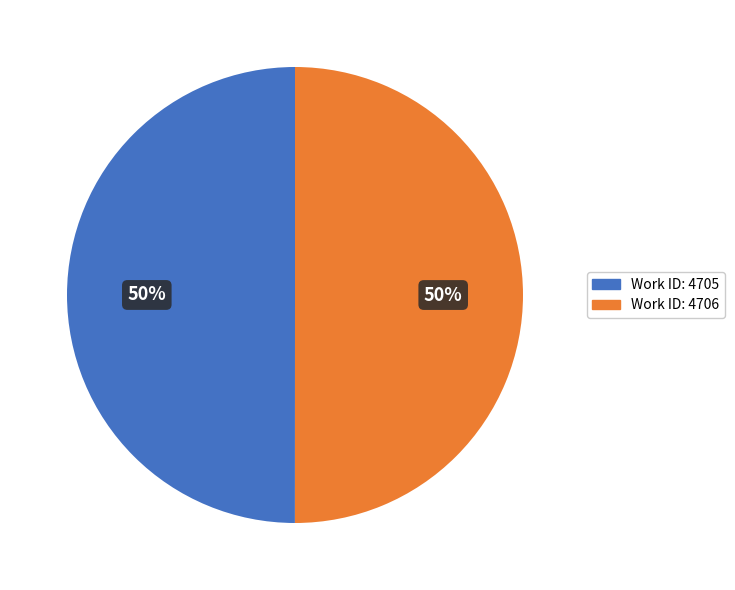

Approximately how many times larger is the value at Work ID: 4705 compared to Work ID: 4706?

1.0